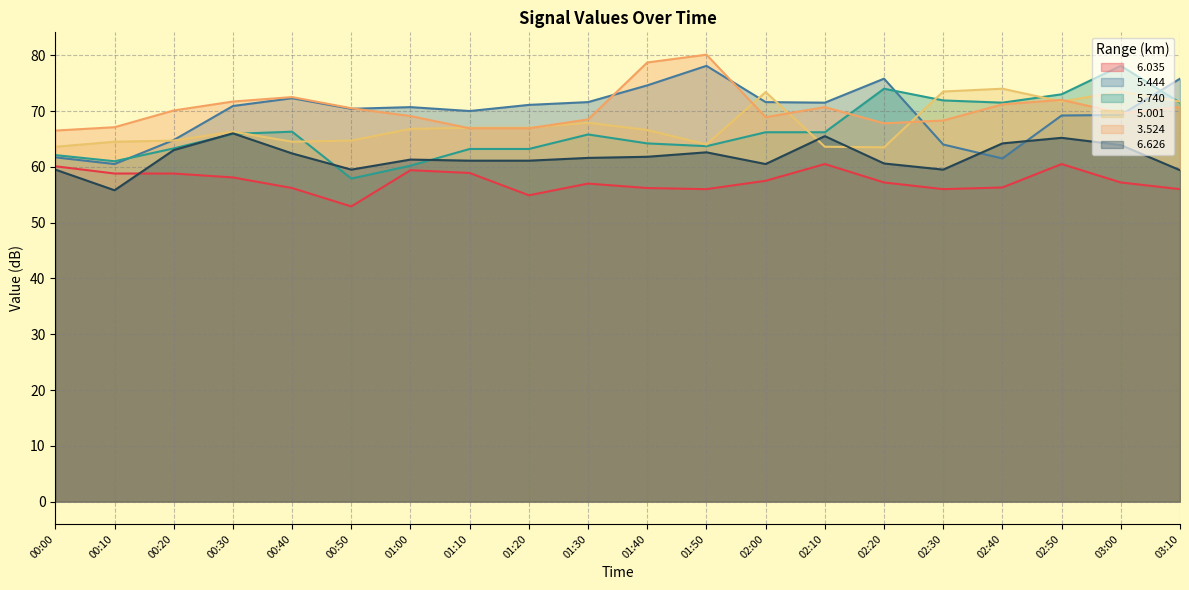

At which category is the sum across all series the highest?

02:50